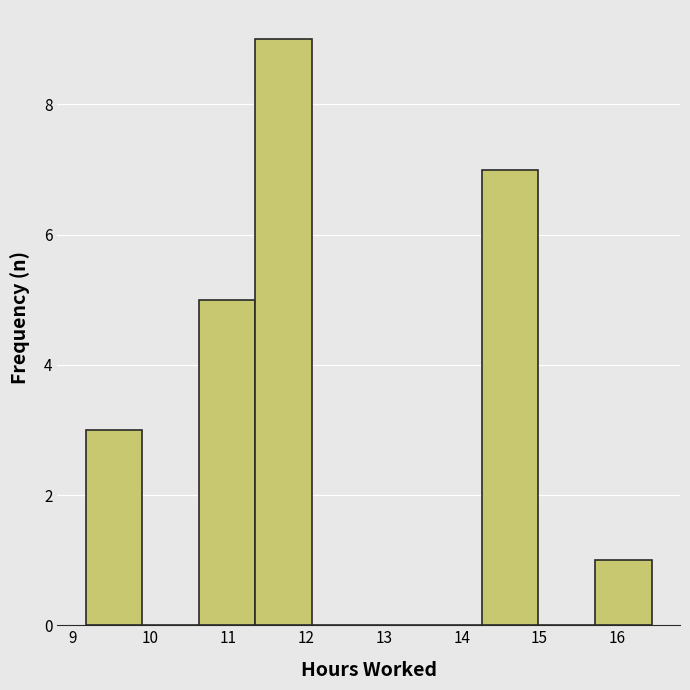

How tall is the bar that spans 9.2 to 9.9 on the x-axis? Neither the bar edges nor the heights are printed on the chart, so give them approximately, as read against the axes.

3